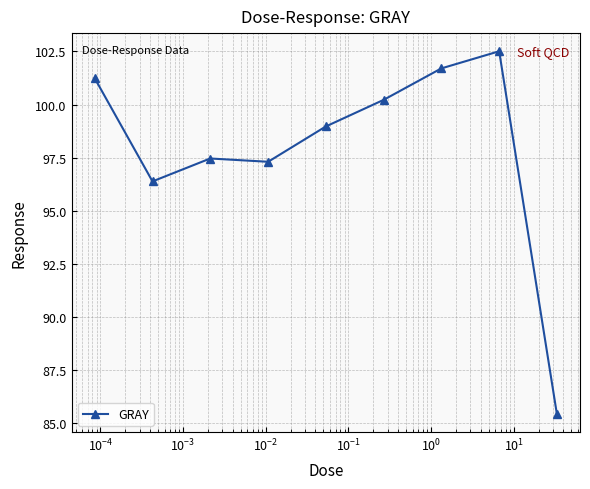

What is the sum of all values?

881.2